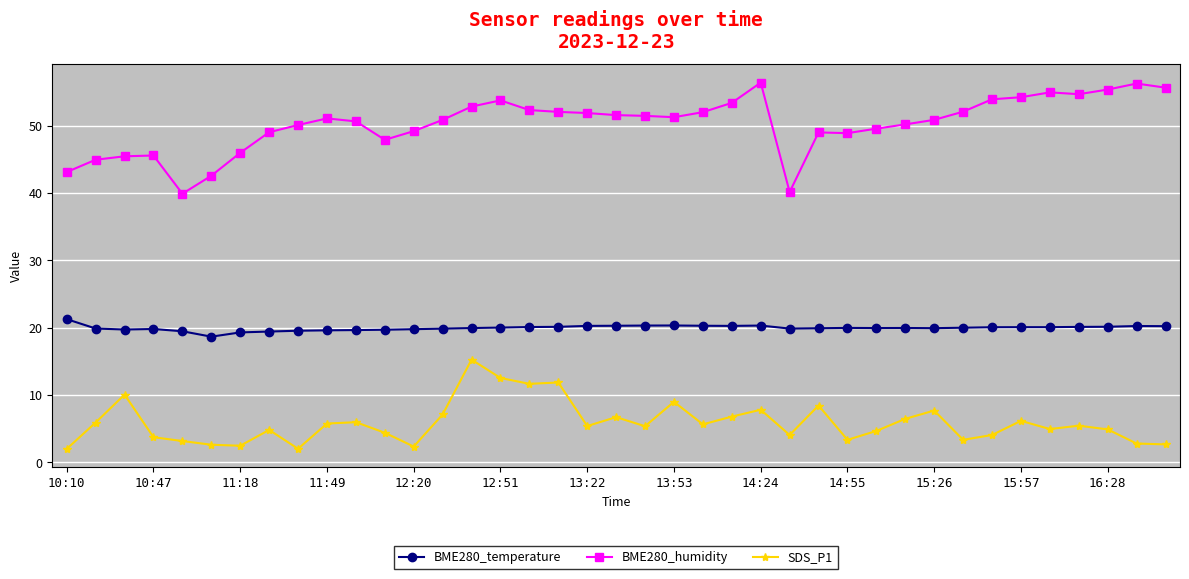

What is the minimum value for SDS_P1?

2.0